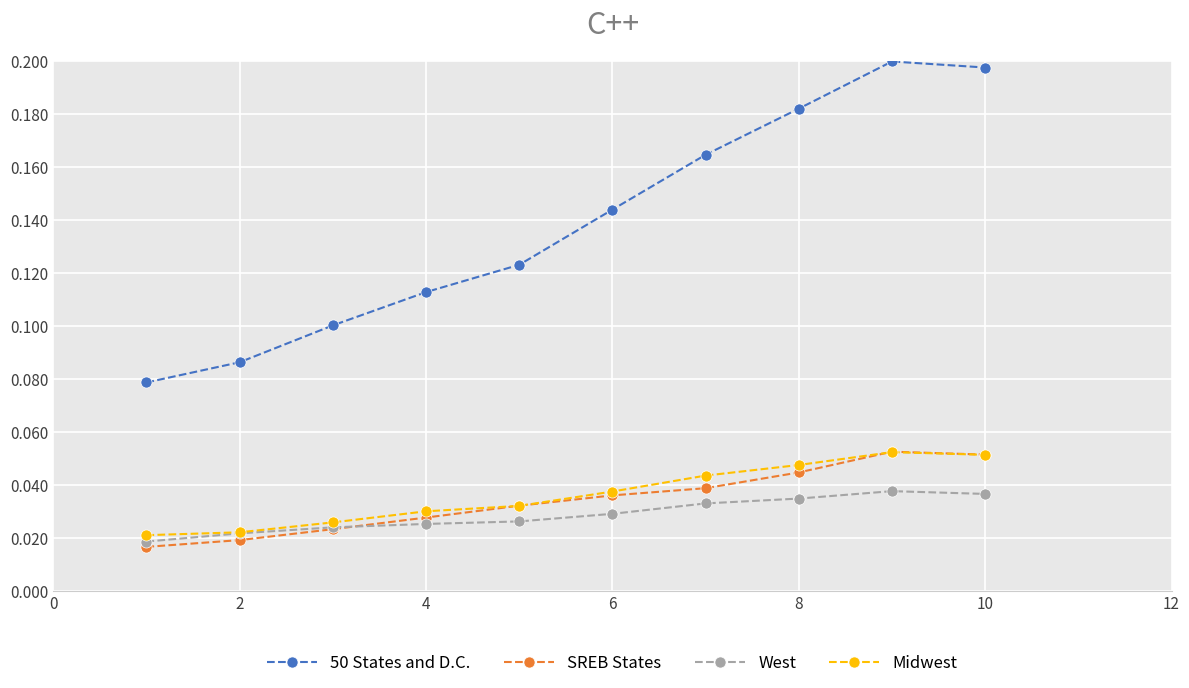

How many intersections are there between Midwest and SREB States?

3